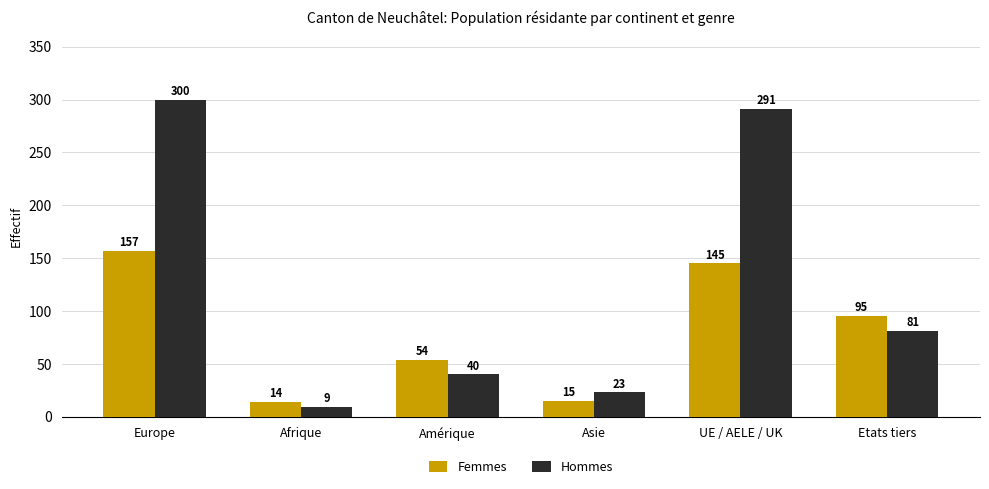

What is the label of the 3rd bar from the left?

Amérique